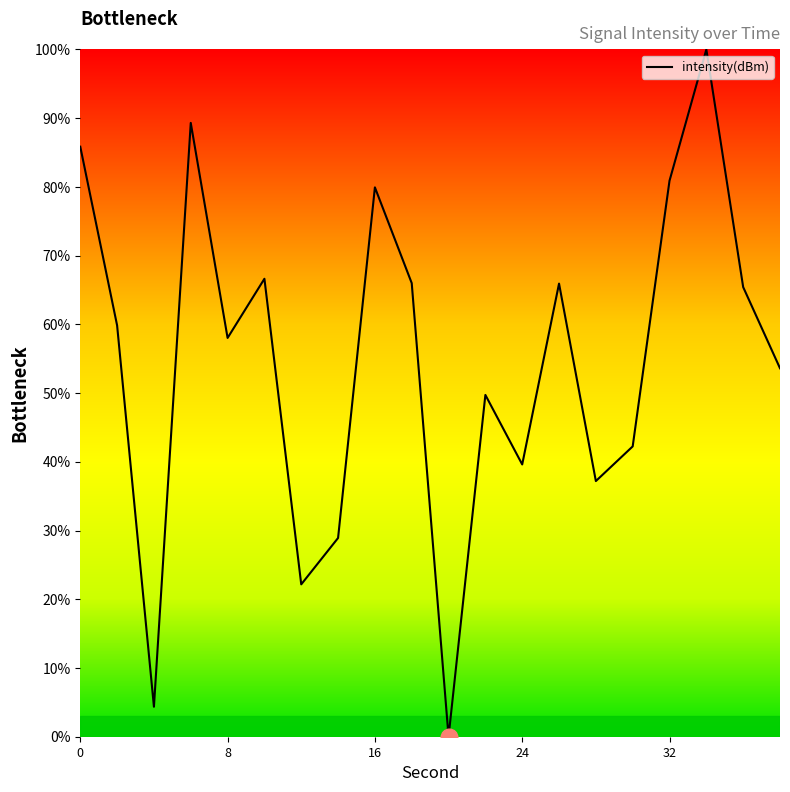

What is the difference between the maximum and minimum values?

100.0